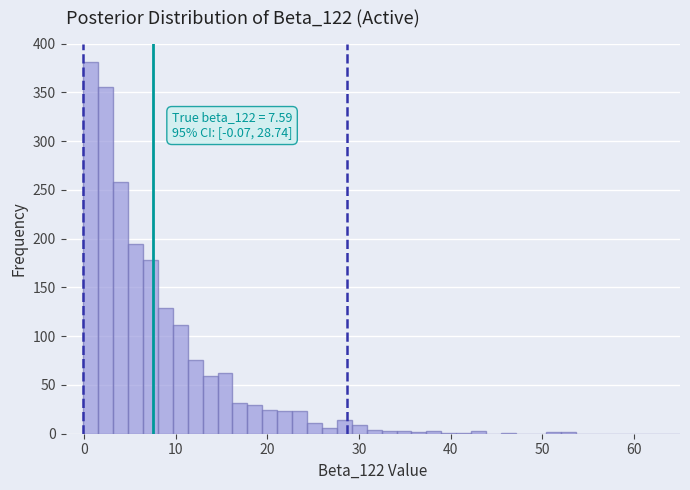

Around what value on the x-axis is the tallest bar? Give the approximate position of its centre, as read against the axis.

1